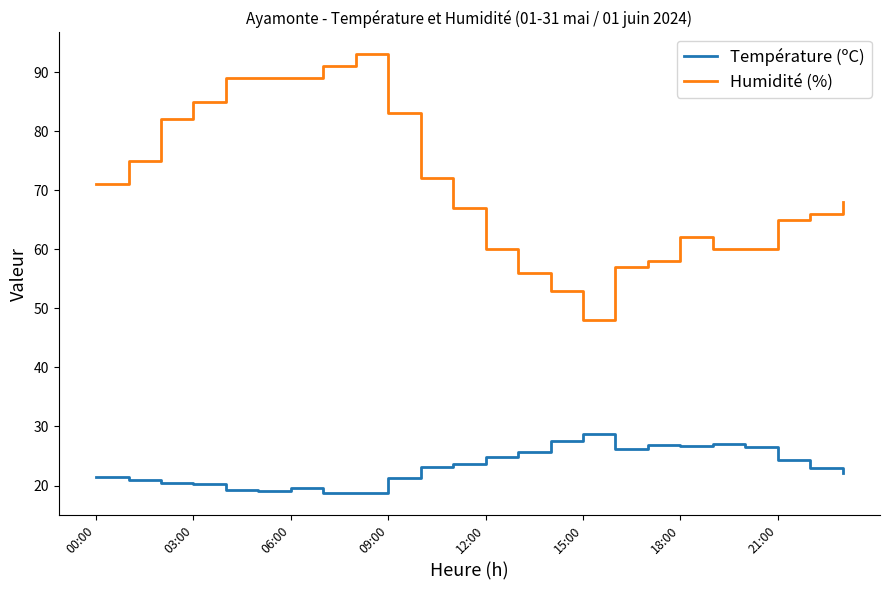

Does the chart have visible grid lines?

No